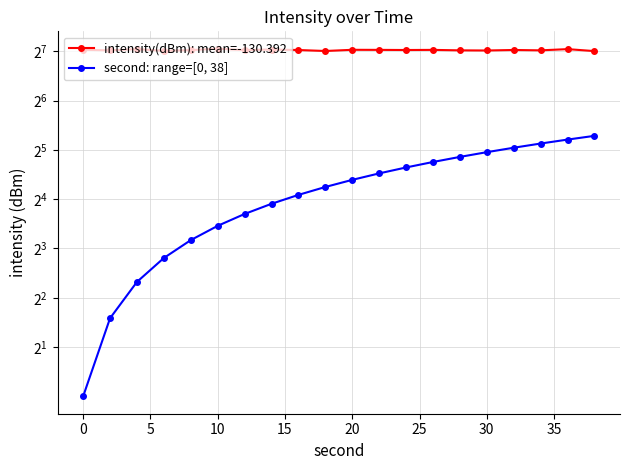

True or false: second: range=[0, 38] and intensity(dBm): mean=-130.392 intersect in this chart.

False